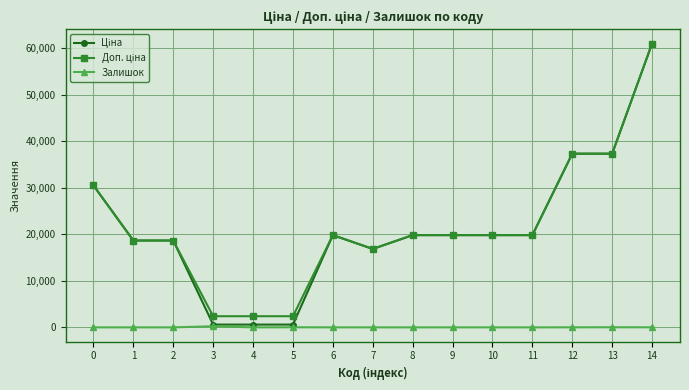

At which category is the sum across all series the highest?

14